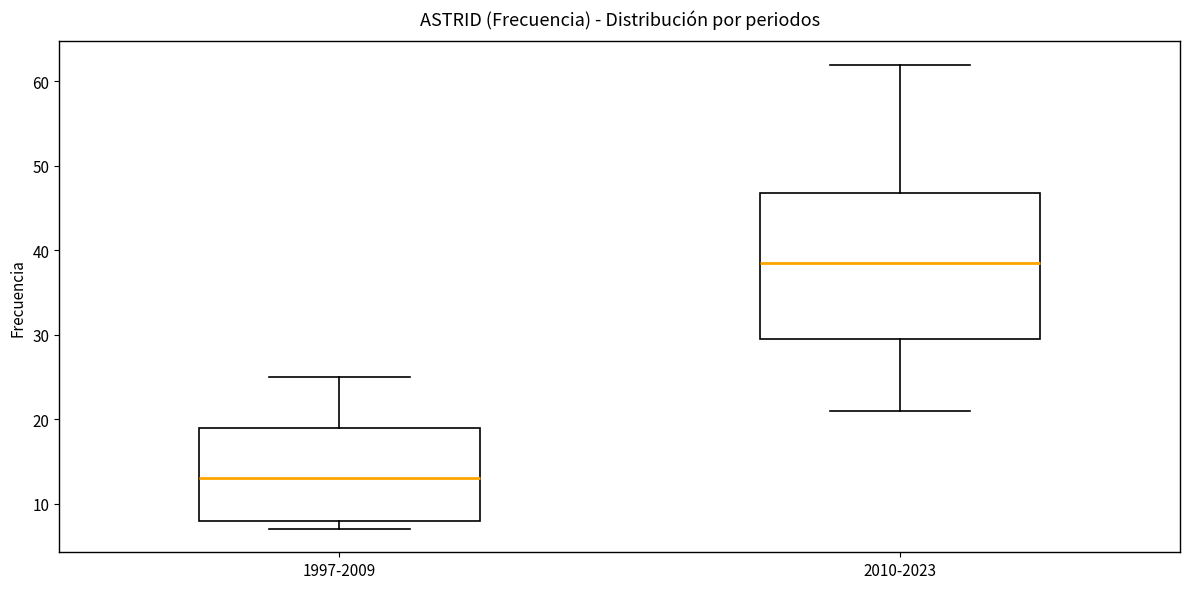

Where does the lower whisker of the box for 2010-2023 end on the y-axis? The values are not printed on the chart, so give them approximately, as read against the axis.

21